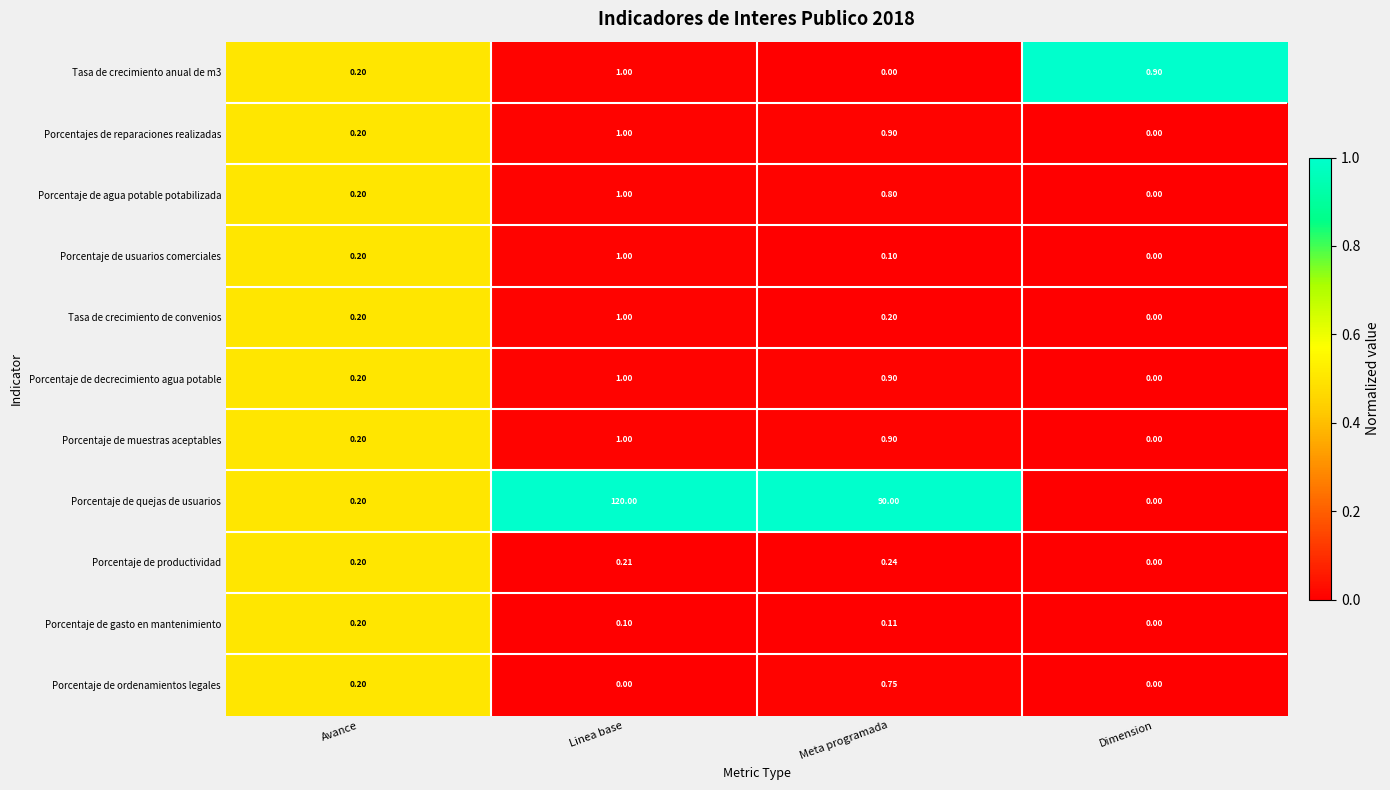

At which label does Porcentaje de productividad reach its peak?

Meta programada